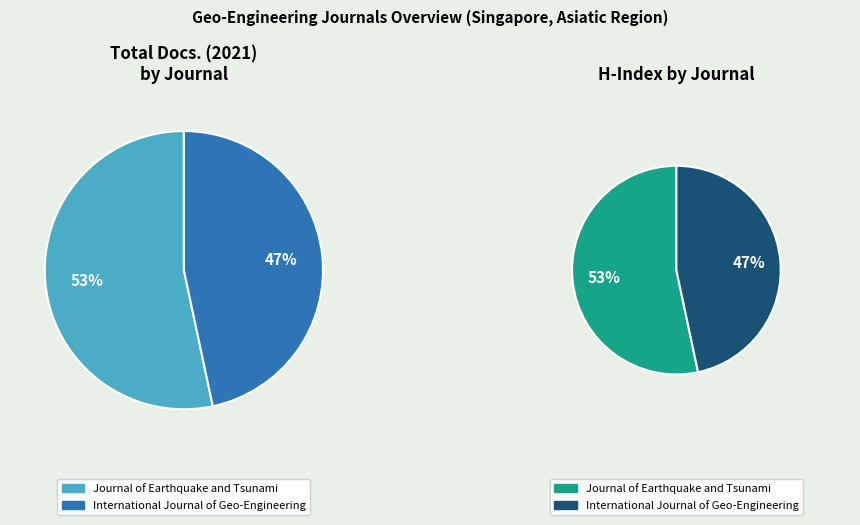

What percentage is the International Journal of Geo-Engineering slice, to the nearest percent?

47%